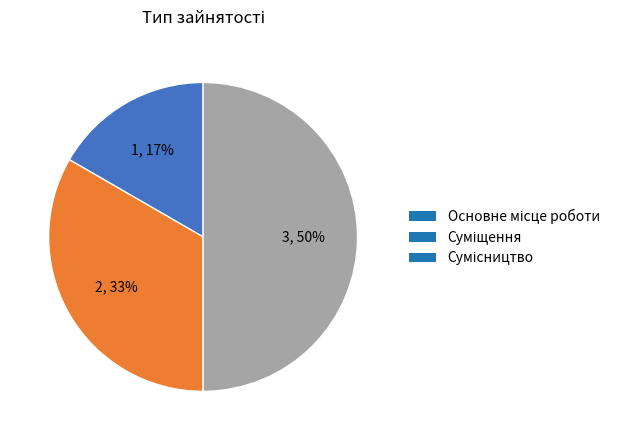

To the nearest percent, what is the average slice percentage?

33%